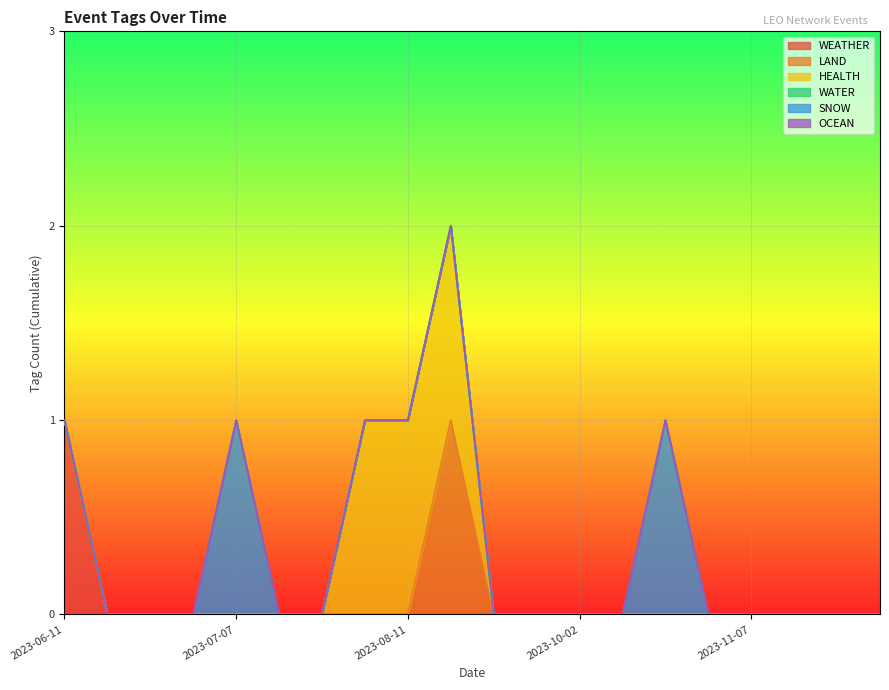

Which series changed the most between 2023-07-14 and 2023-10-02?

WEATHER